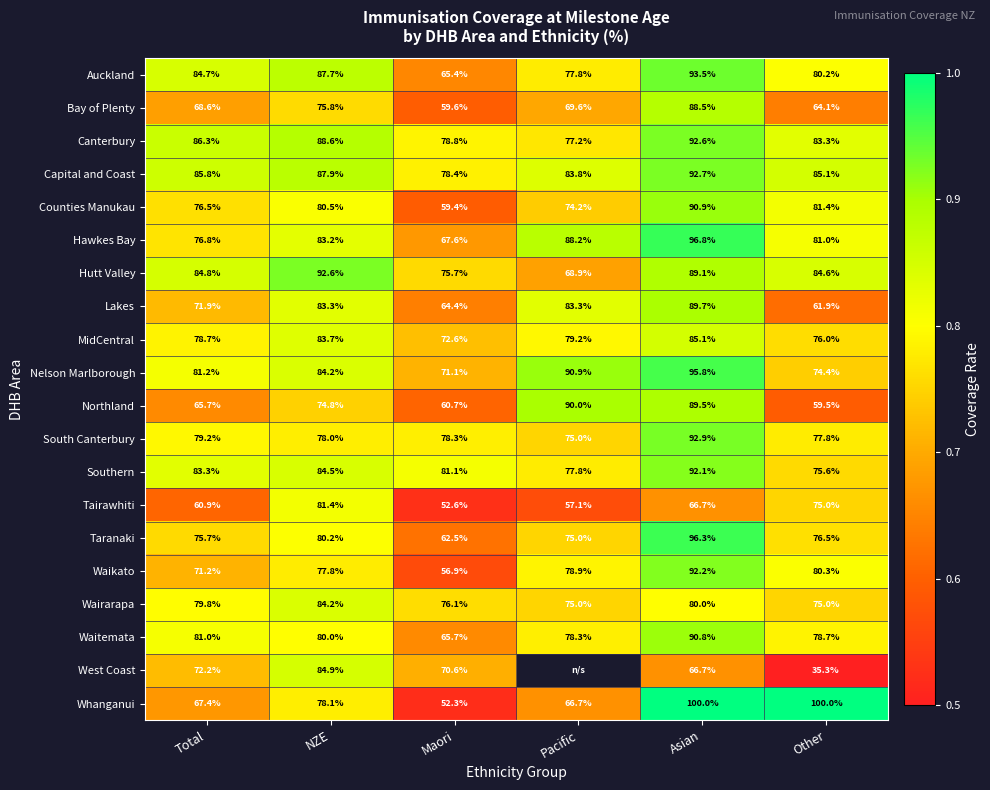

Is the value of Nelson Marlborough at Asian greater than the value of MidCentral at Maori?

Yes